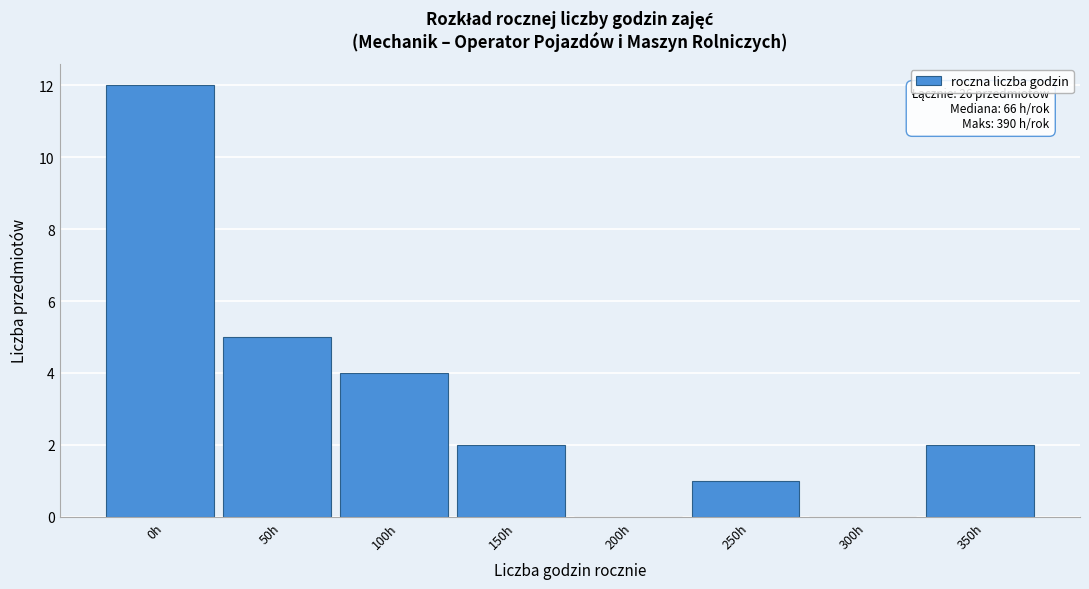

Reading left to right, what are all the values shown in this chart?

0h=12	50h=5	100h=4	150h=2	200h=0	250h=1	300h=0	350h=2